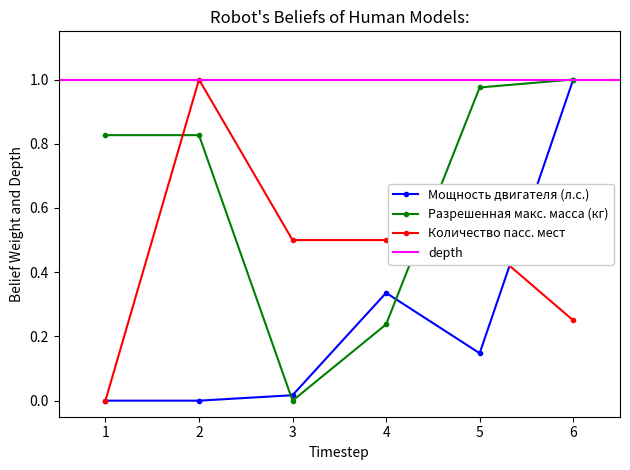

What is the maximum value shown in the chart?

1.0